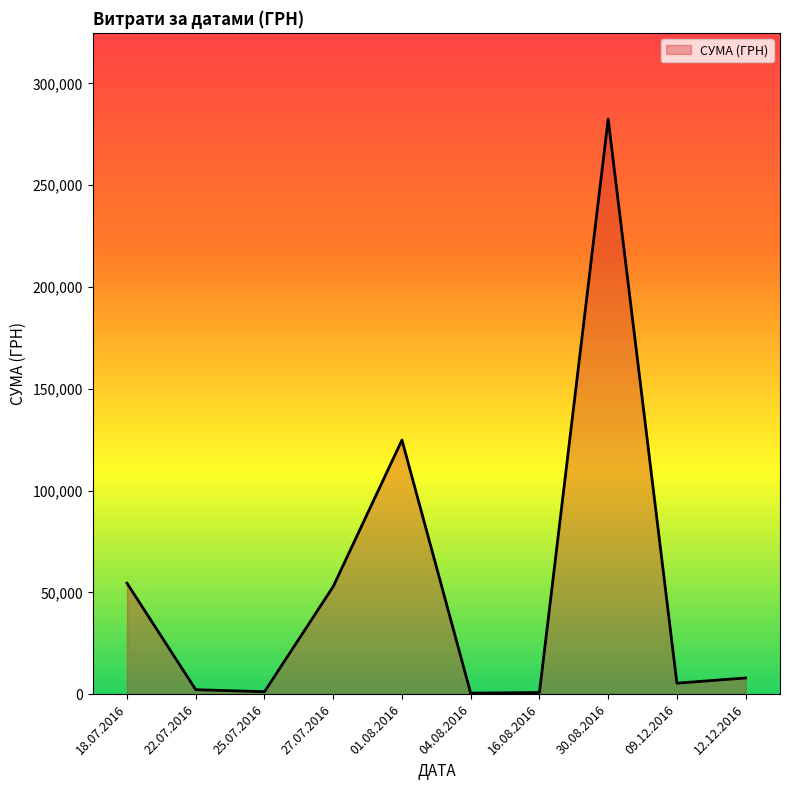

What is the change in value from 18.07.2016 to 12.12.2016?

-46526.0